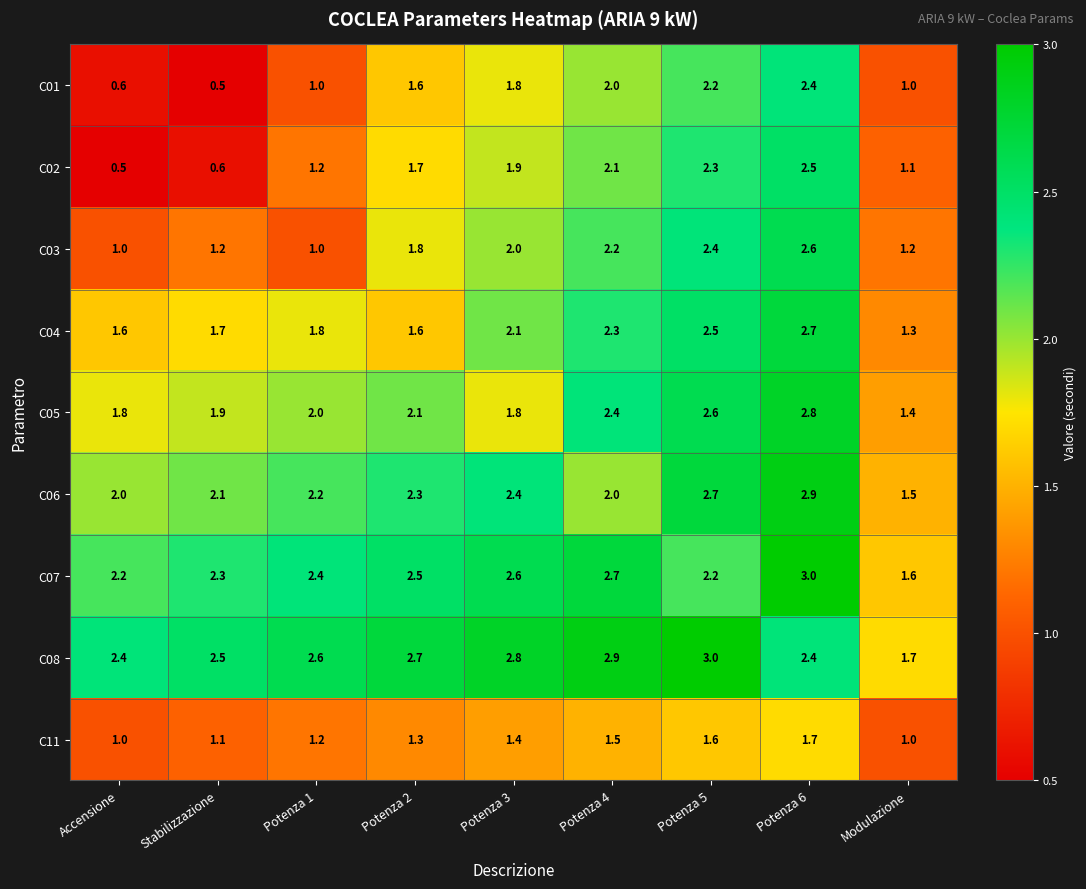

Where is C04 nearest to the value 2?

Potenza 3